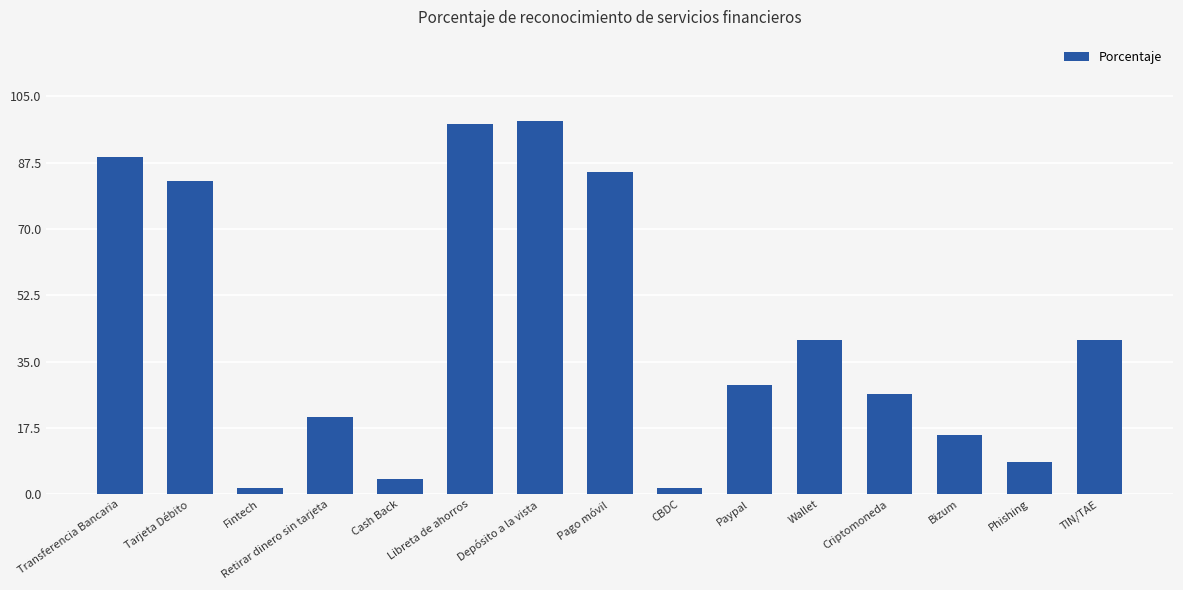

What is the label of the 9th bar from the right?

Depósito a la vista